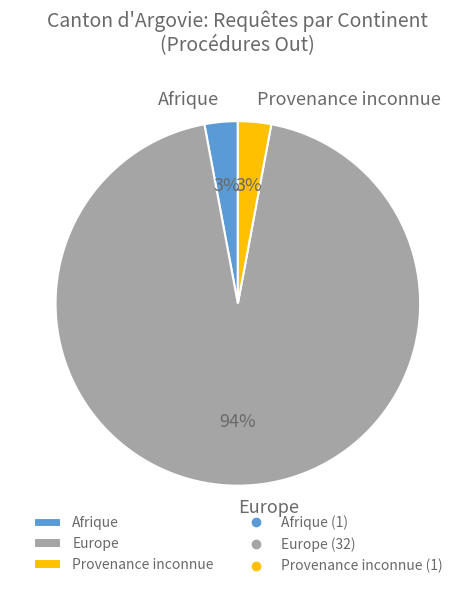

What percentage is the Afrique slice, to the nearest percent?

3%